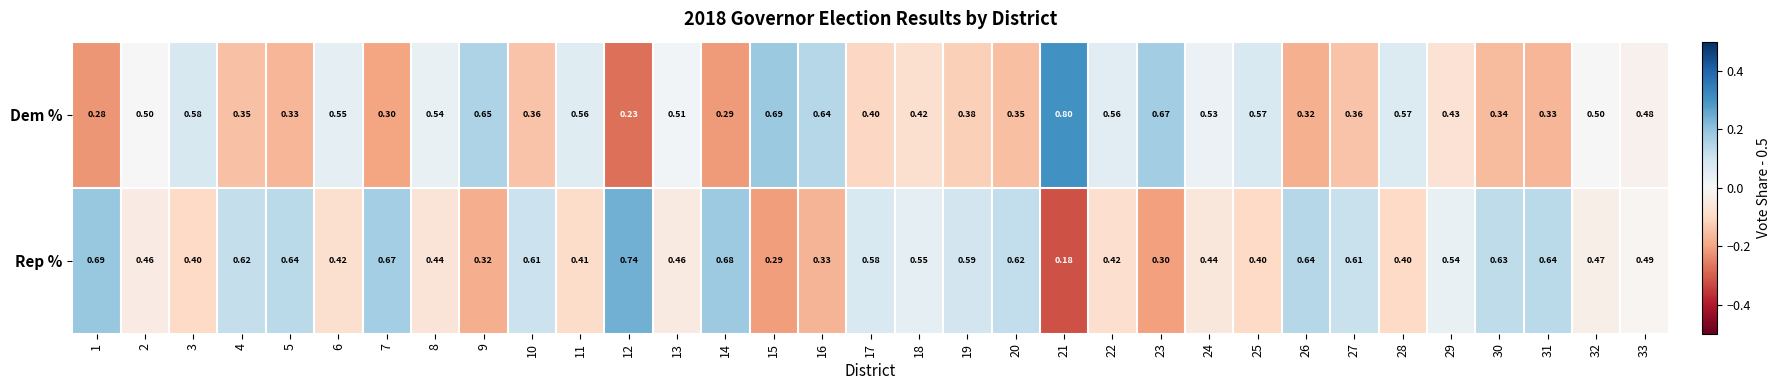

Which series changed the most between 3 and 20?

Dem %